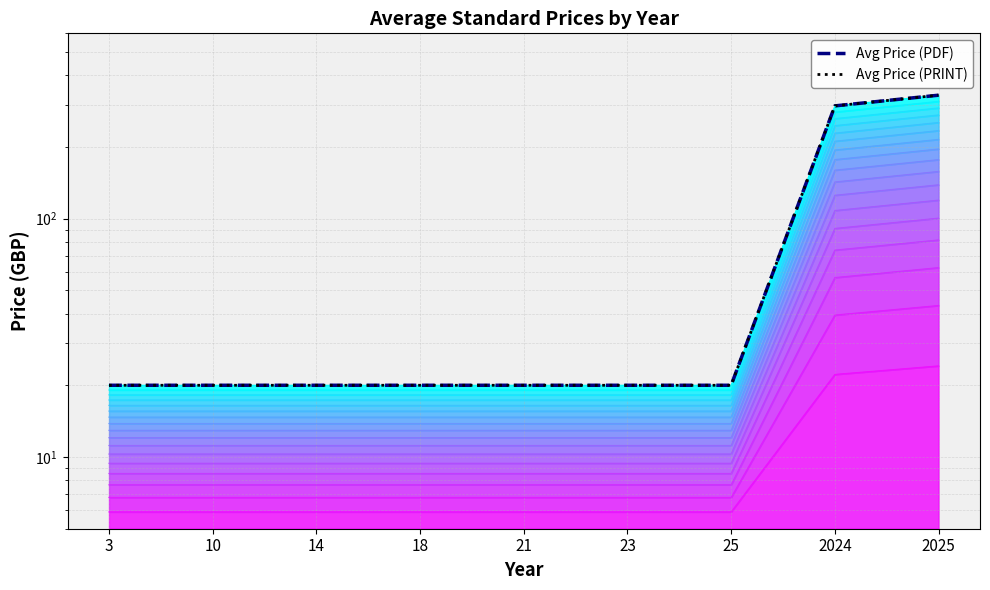

Reading left to right, transcribe all the data shown in this chart.

Avg Price (PDF): 20.0	20.0	20.0	20.0	20.0	20.0	20.0	297.6	330.0
Avg Price (PRINT): 20.0	20.0	20.0	20.0	20.0	20.0	20.0	297.6	330.0